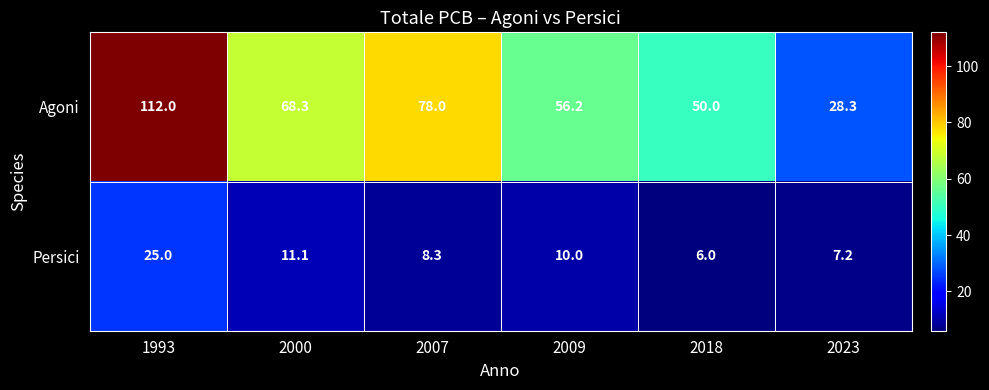

Read the Agoni value at 2023.

28.3